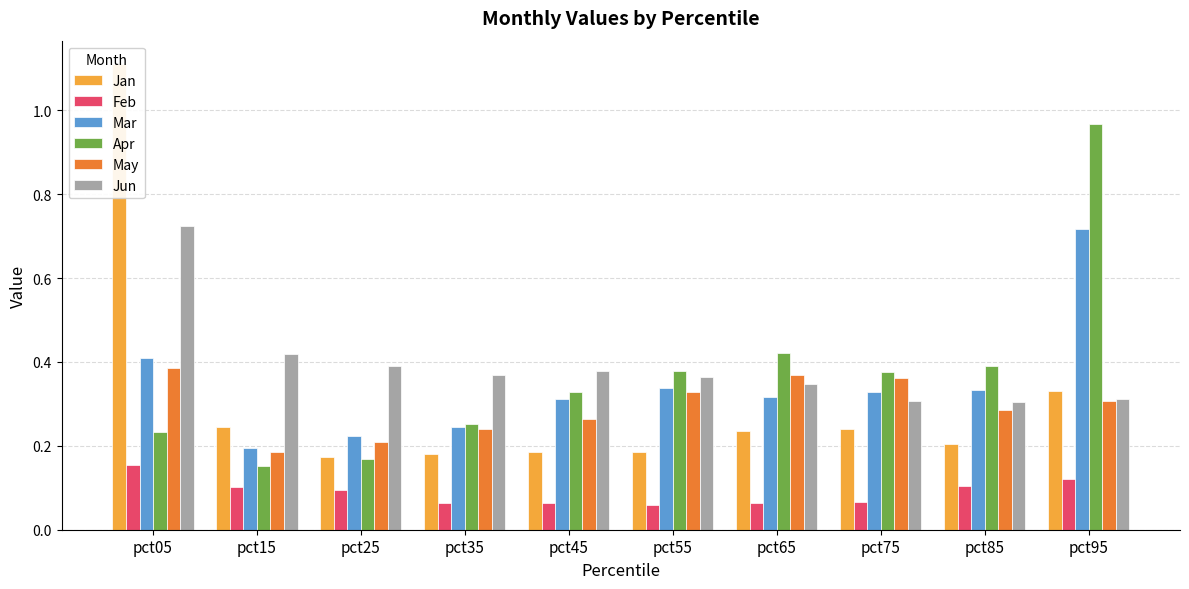

Is the value of Apr at pct35 greater than the value of Mar at pct25?

Yes